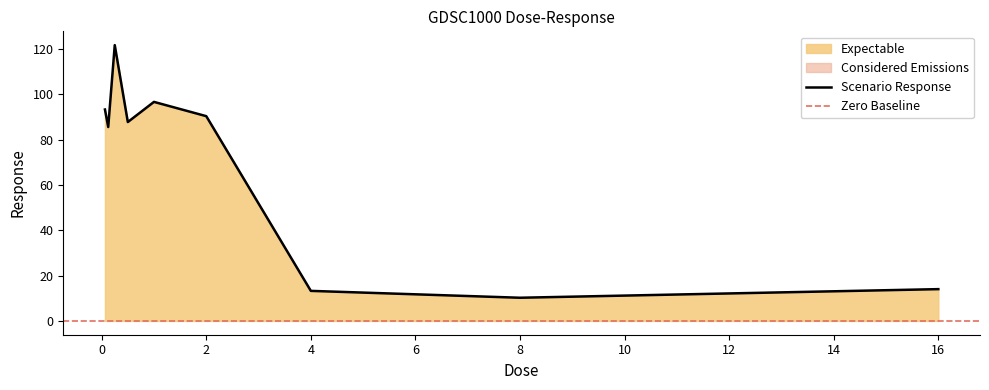

Which has a higher value, 1.0 or 8.0?

1.0